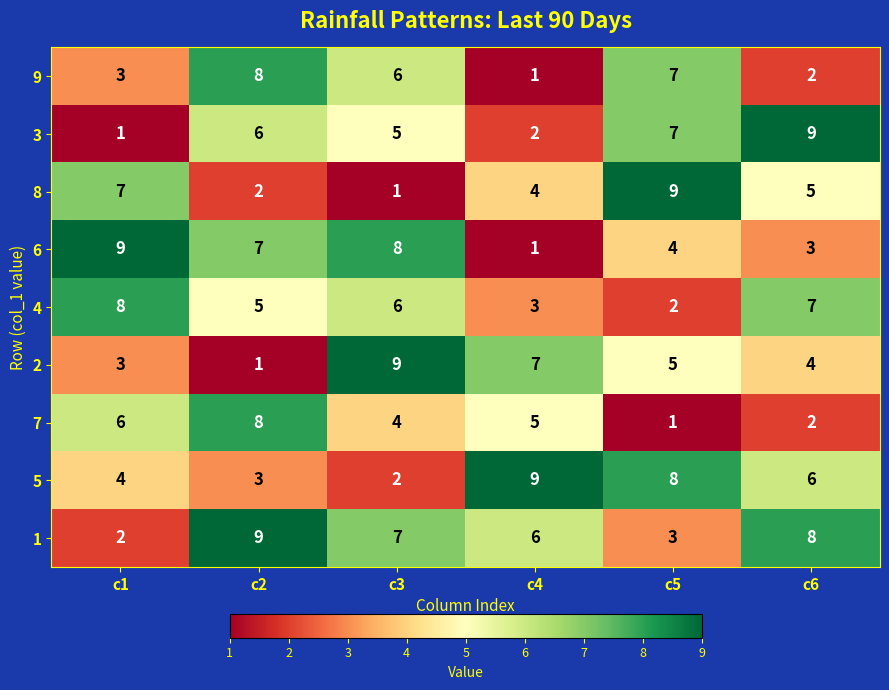

List the labels in order of 5 value, smallest first.

c3, c2, c1, c6, c5, c4